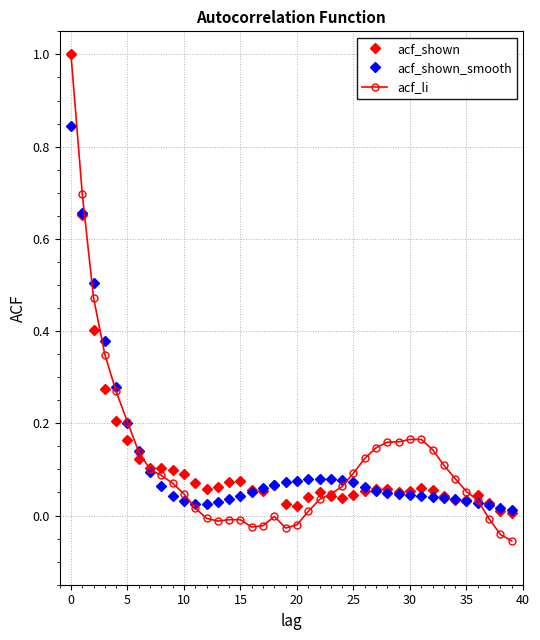

What is the maximum value shown in the chart?

1.0